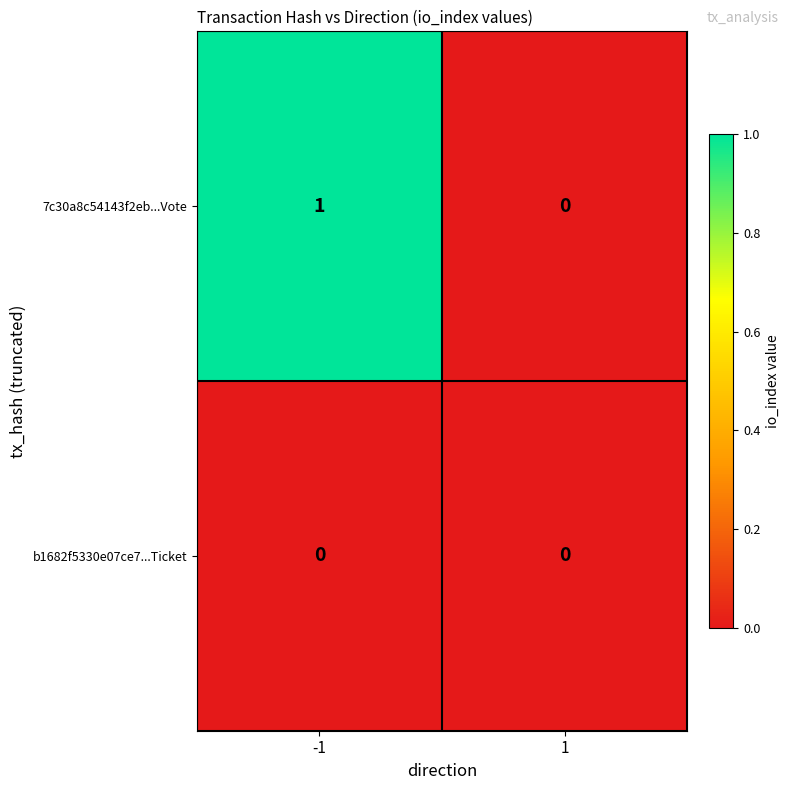

True or false: b1682f5330e07ce7...Ticket has a value of 0 at -1.

True